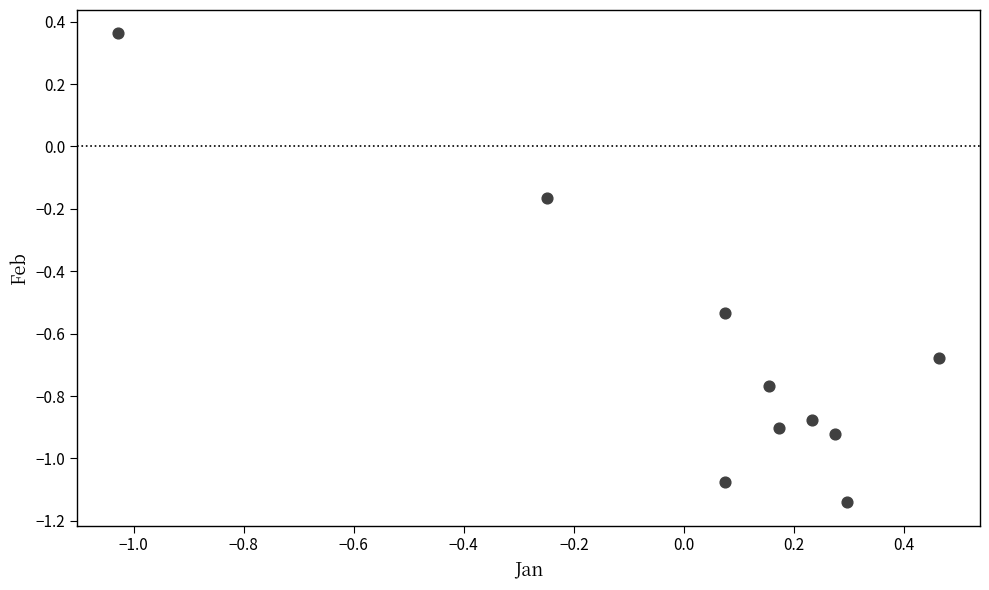

What is the range of X values (max minus min)?

1.5